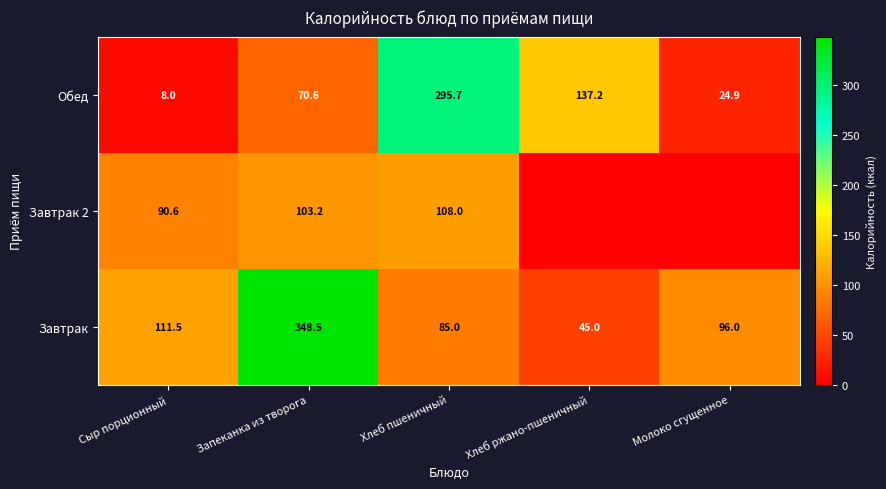

List the labels in order of Завтрак value, smallest first.

Хлеб ржано-пшеничный, Хлеб пшеничный, Молоко сгущенное, Сыр порционный, Запеканка из творога